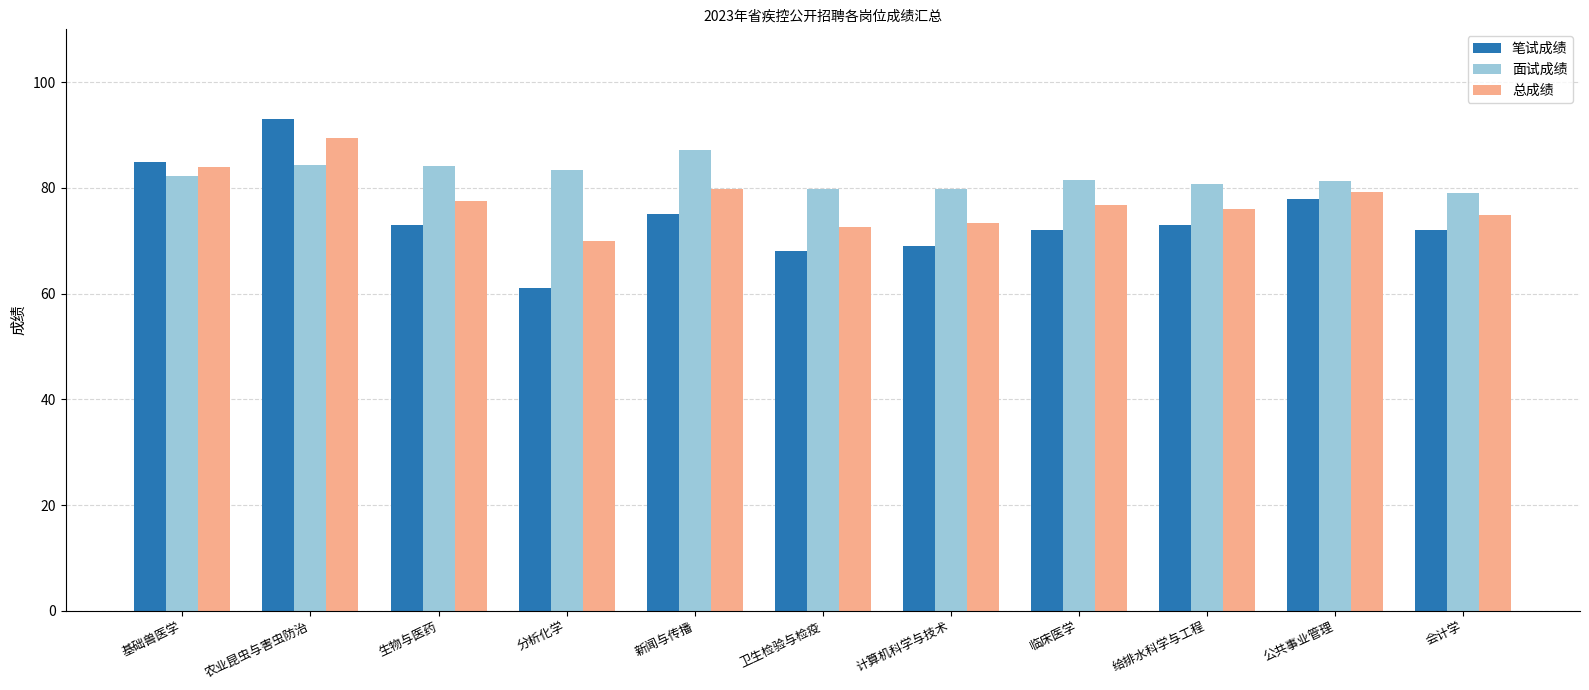

Does the chart contain stacked bars?

No